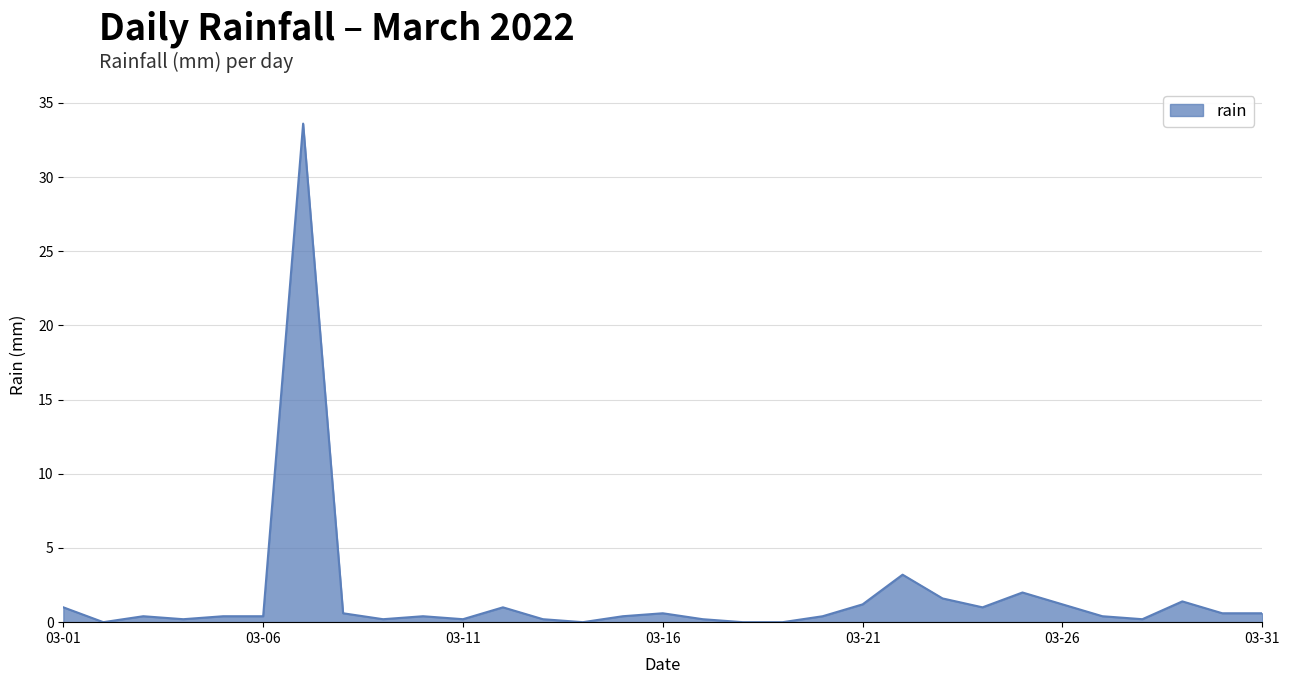

What is the difference between the maximum and minimum values?

33.6